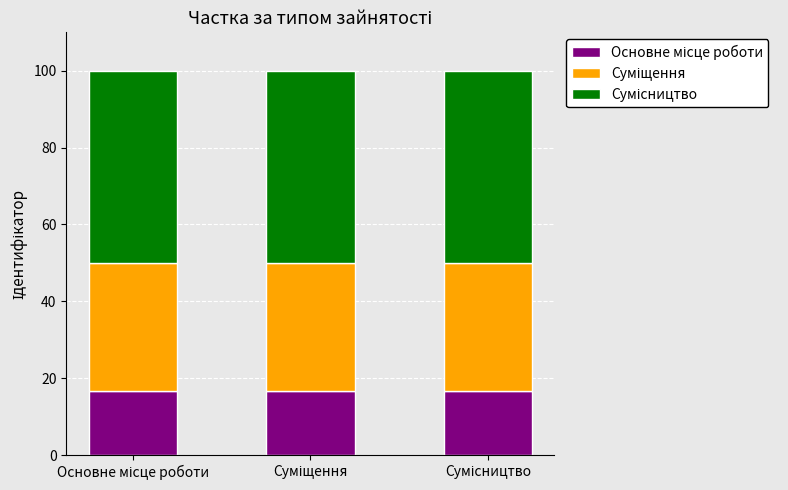

What is the label of the 3rd bar from the right?

Основне місце роботи